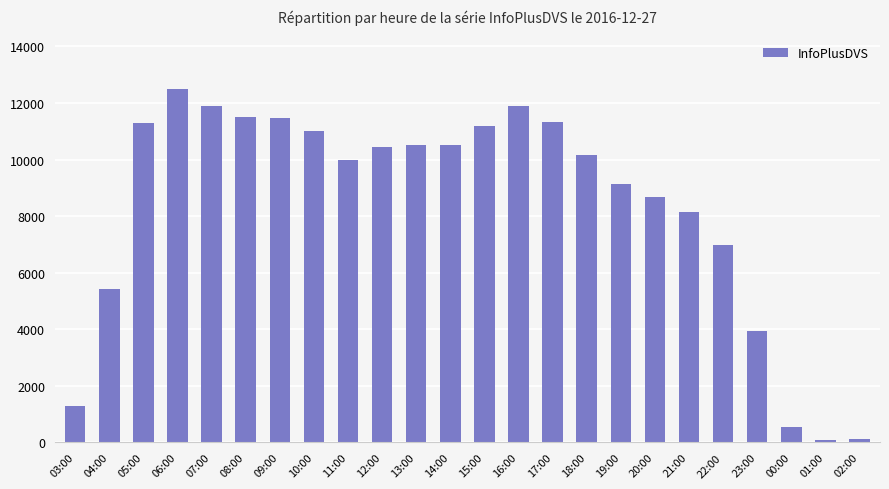

How many data points does each series have?

24